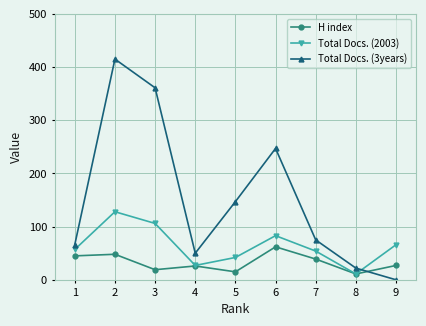

What is the lowest value of the H index series?

11